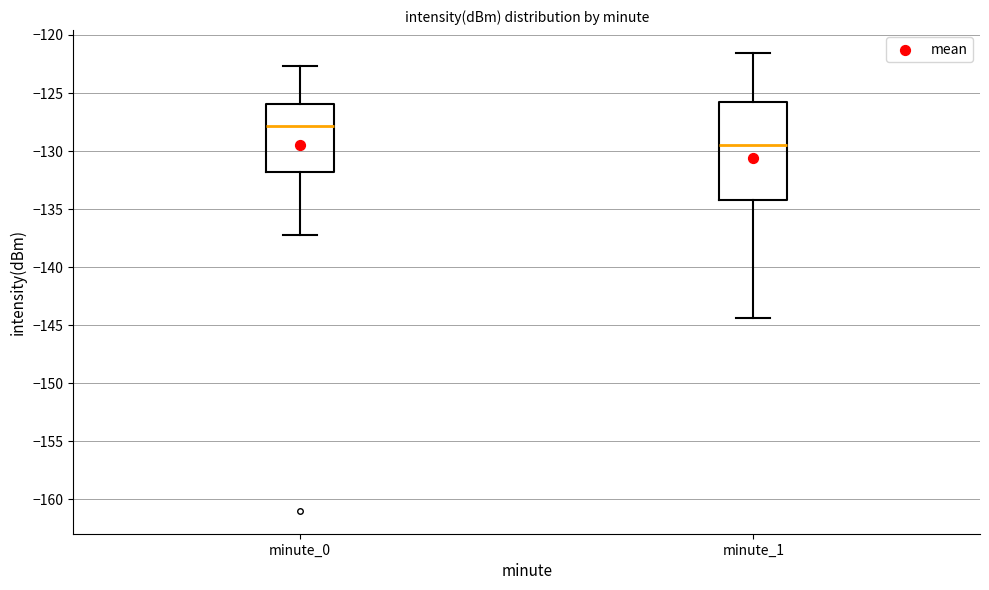

Where does the median line of the box for minute_0 sit on the y-axis? The values are not printed on the chart, so give them approximately, as read against the axis.

-128.0